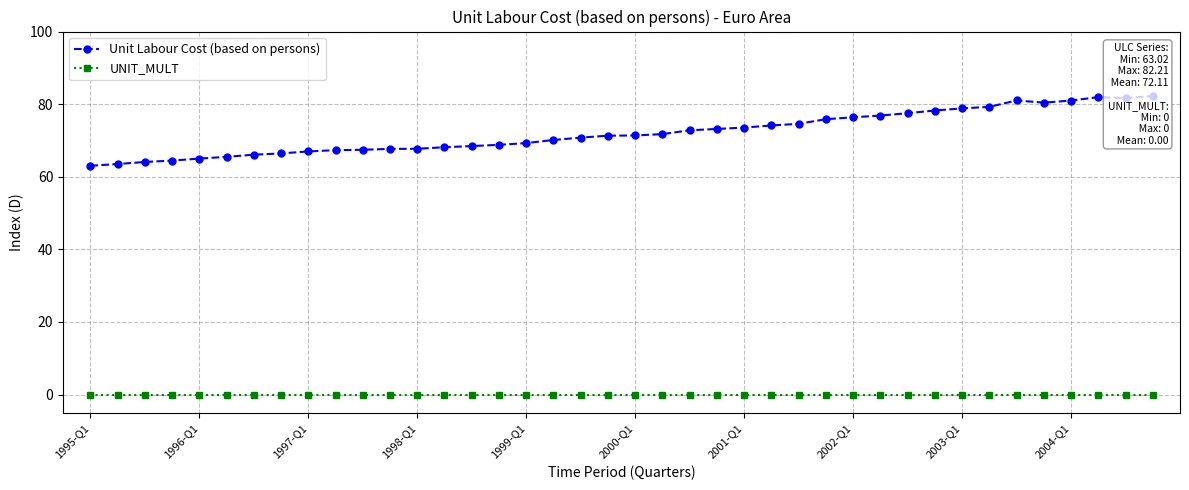

What are all the series names shown in the legend?

Unit Labour Cost (based on persons), UNIT_MULT